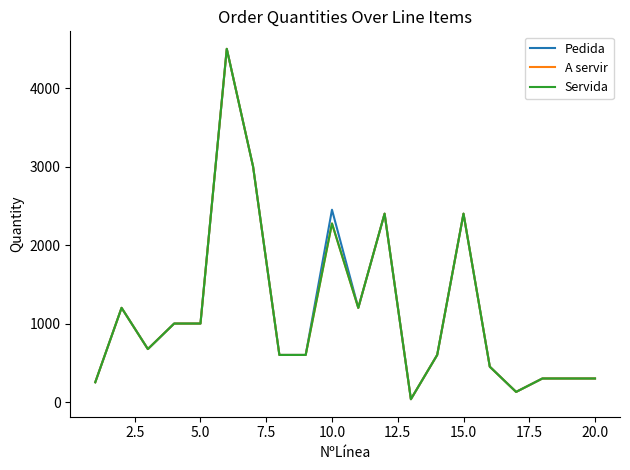

Is this an area chart (filled region under the line)?

No